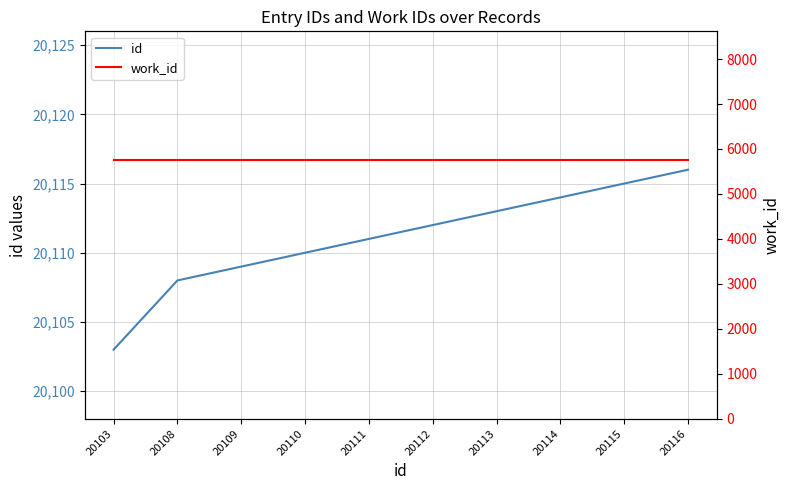

What is the value of the work_id point at the 4th from the left?

5744